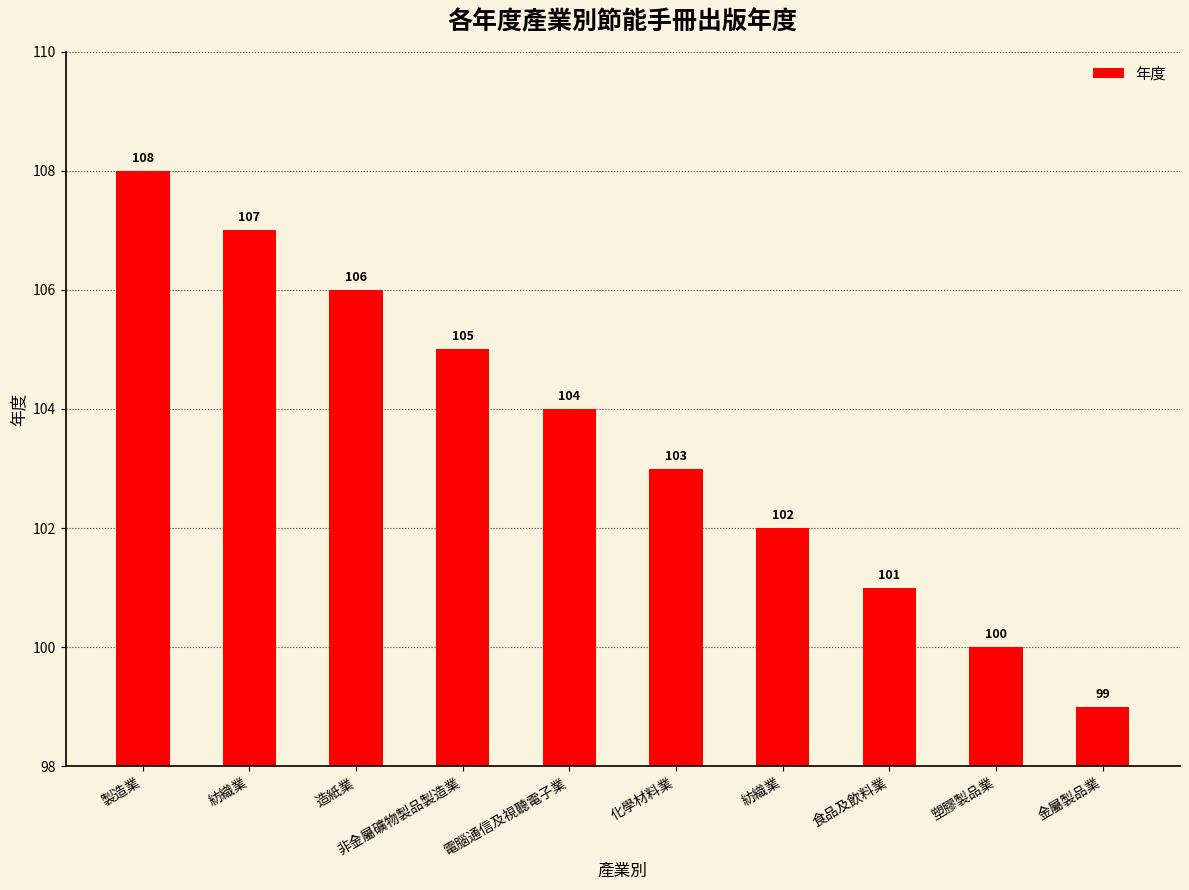

Reading right to left, list all the values displayed in this chart.

金屬製品業=99	塑膠製品業=100	食品及飲料業=101	紡織業=102	化學材料業=103	電腦通信及視聽電子業=104	非金屬礦物製品製造業=105	造紙業=106	紡織業=107	製造業=108